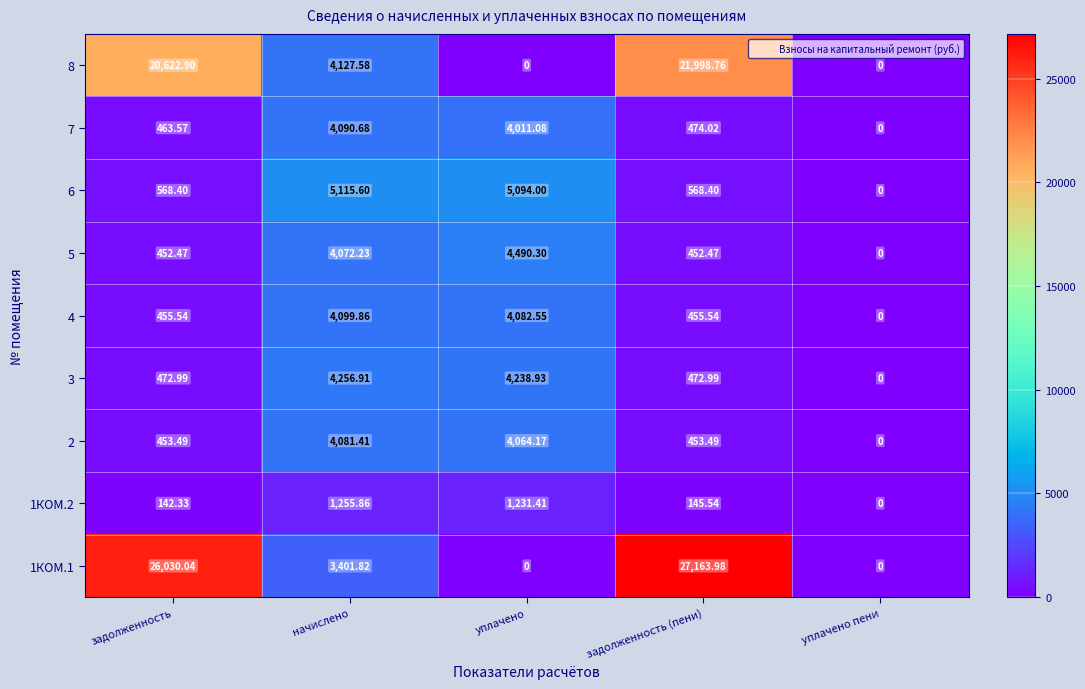

Is the value of 5 at задолженность greater than the value of 6 at начислено?

No